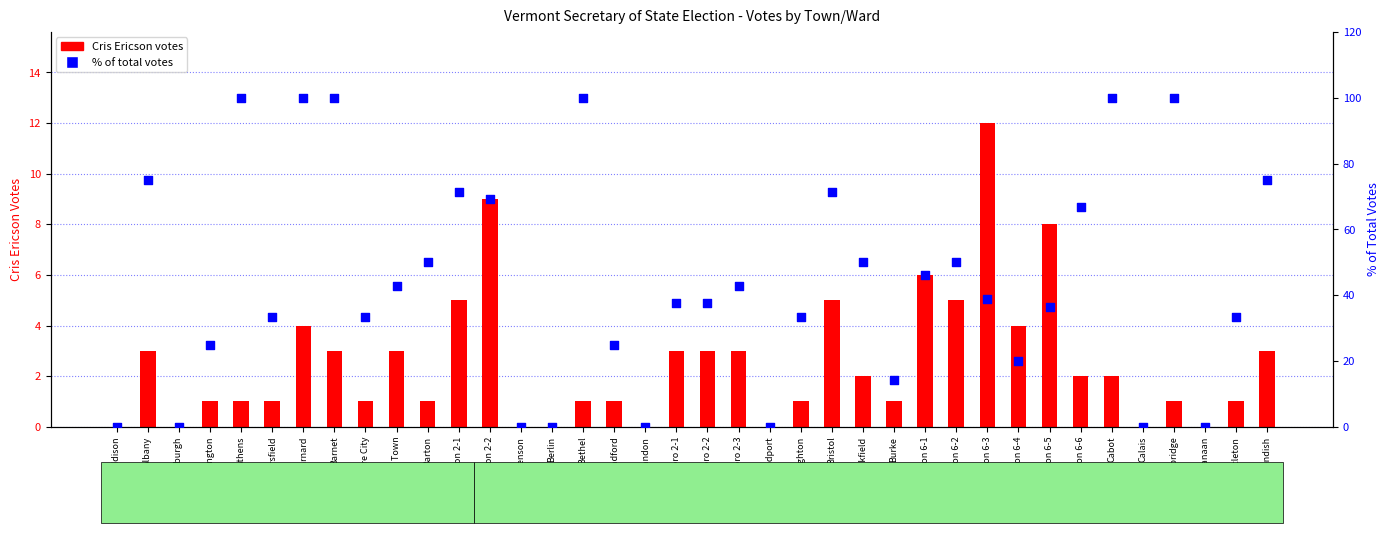

At which category is the sum across all series the highest?

Barnard